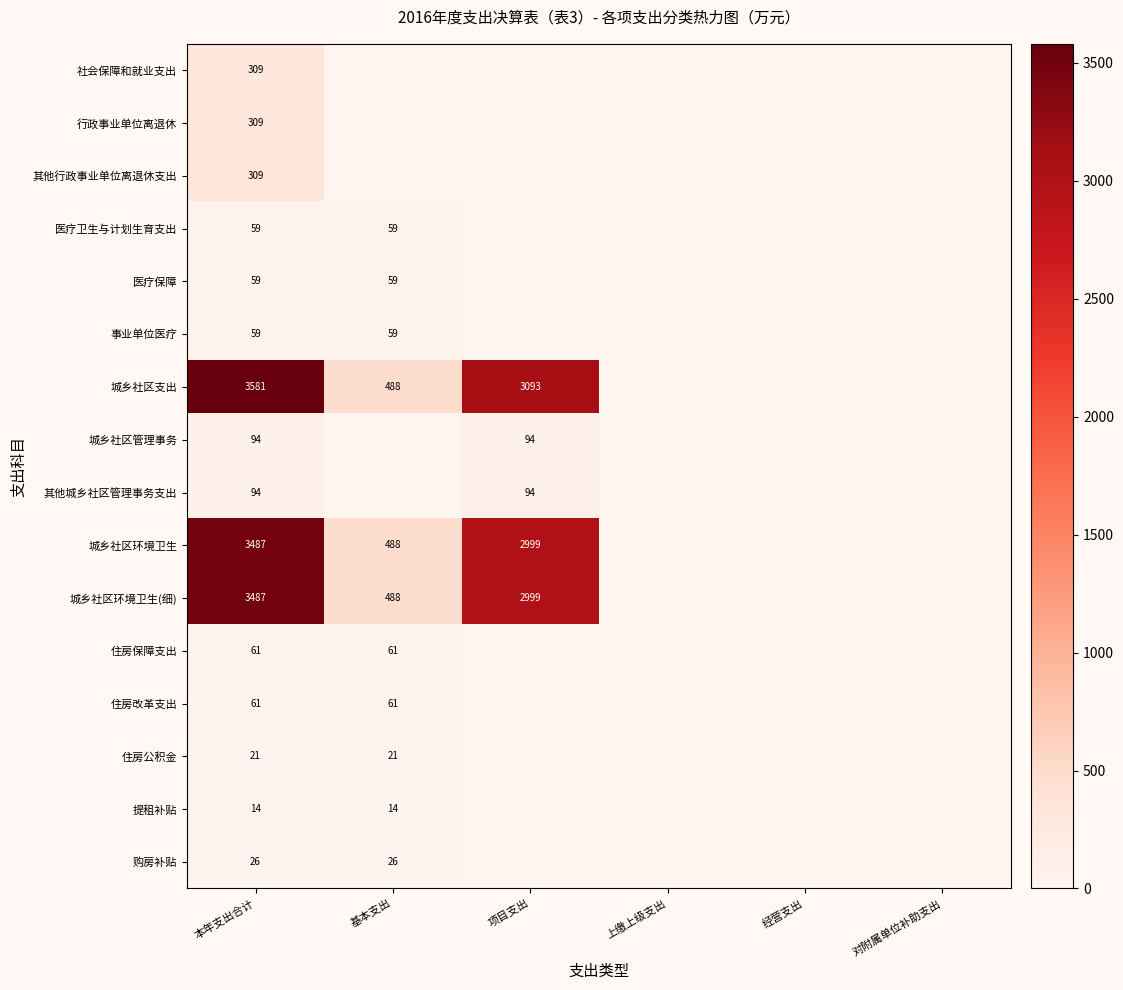

The 提租补贴 series shows 8 at 基本支出. True or false?

False